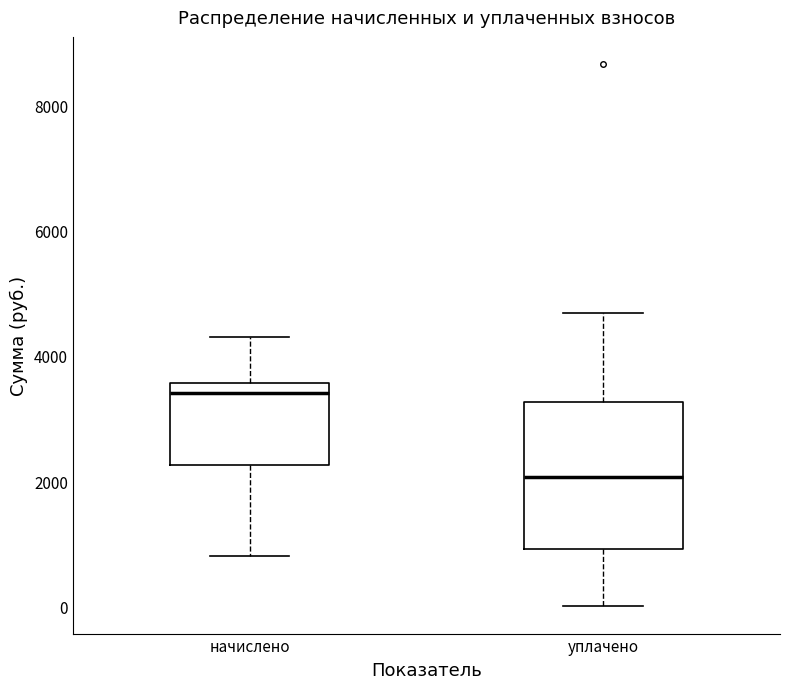

Which box is the tallest, from its lower edge to its upper edge?

уплачено